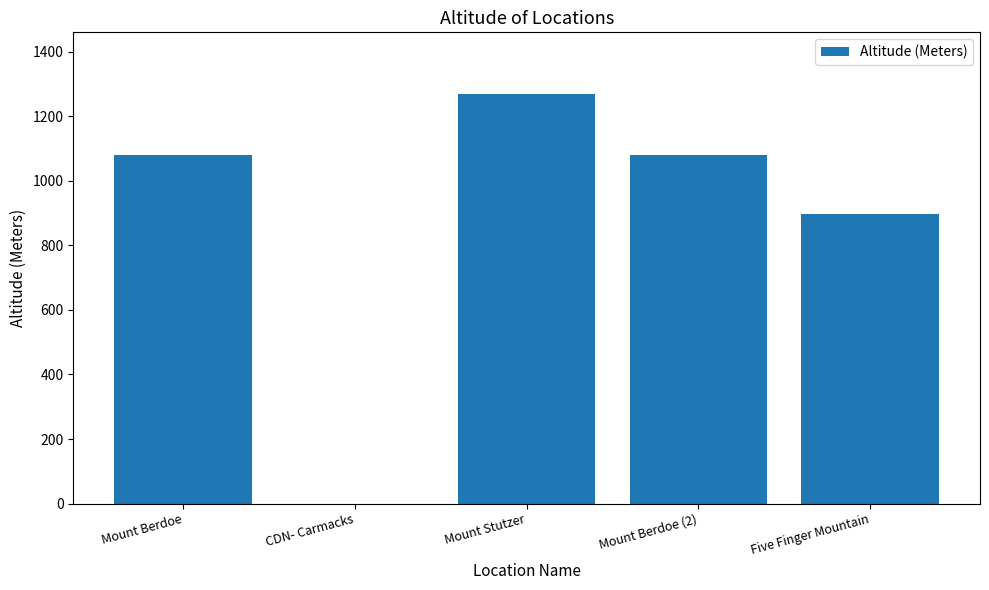

Where is the data nearest to the value 634?

Five Finger Mountain